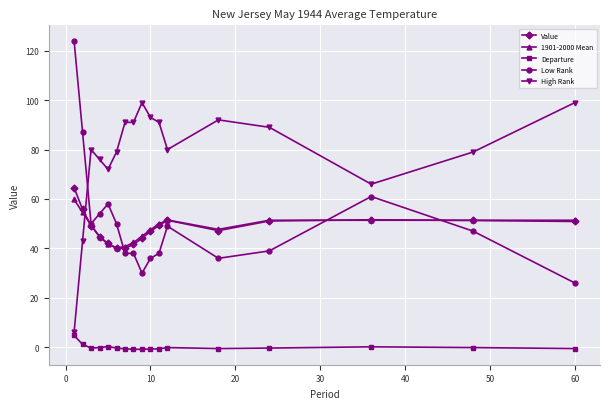

What is the value of the High Rank point at the 14th from the left?

89.0